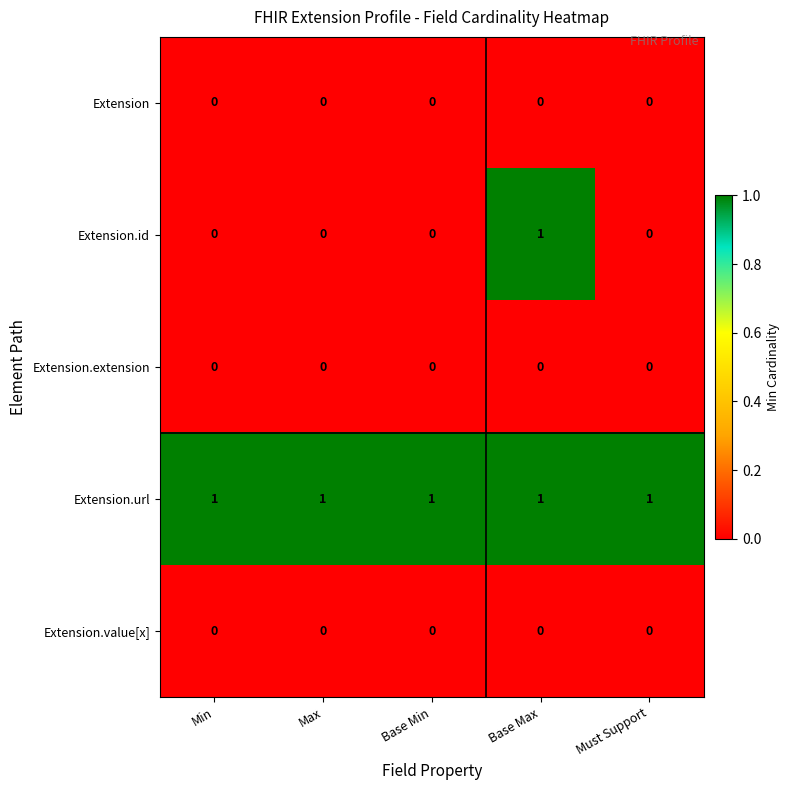

True or false: Extension.value[x] has a value of 0 at Min.

True